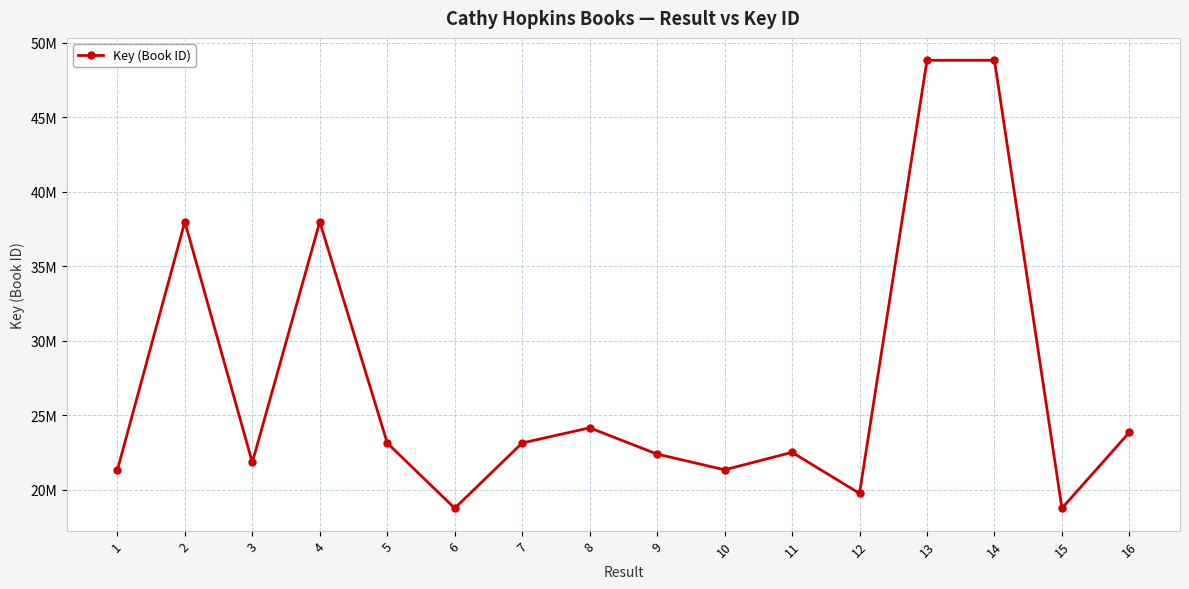

The chart shows a value of 33013195 at 15. True or false?

False